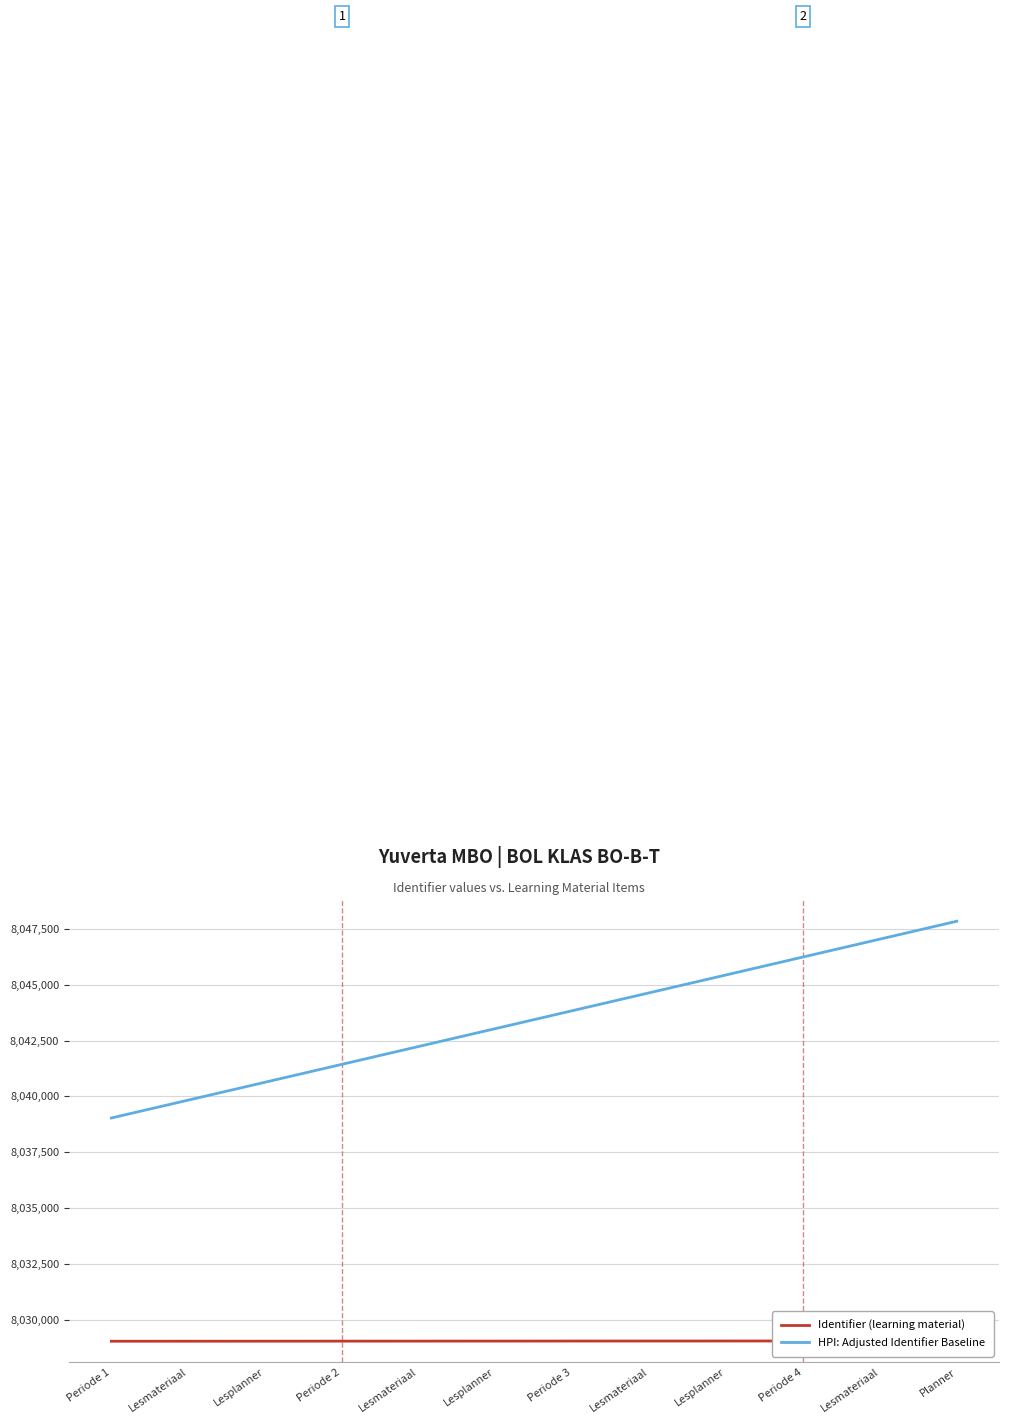

Reading left to right, list all the values displayed in this chart.

Identifier (learning material): Periode 1=8029032	Lesmateriaal=8029033	Lesplanner=8029034	Periode 2=8029036	Lesmateriaal=8029037	Lesplanner=8029038	Periode 3=8029040	Lesmateriaal=8029041	Lesplanner=8029042	Periode 4=8029044	Lesmateriaal=8029045	Planner=8029046
HPI: Adjusted Identifier Baseline: Periode 1=8039032	Lesmateriaal=8039833	Lesplanner=8040634	Periode 2=8041436	Lesmateriaal=8042237	Lesplanner=8043038	Periode 3=8043840	Lesmateriaal=8044641	Lesplanner=8045442	Periode 4=8046244	Lesmateriaal=8047045	Planner=8047846